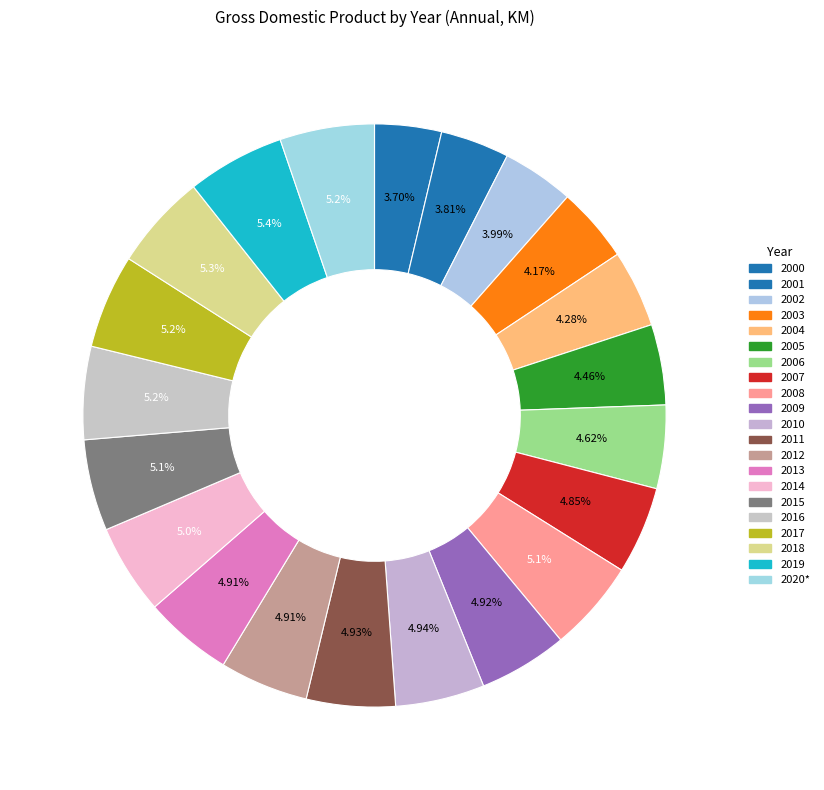

What is the total percentage of 2007 and 2015?

9.9%